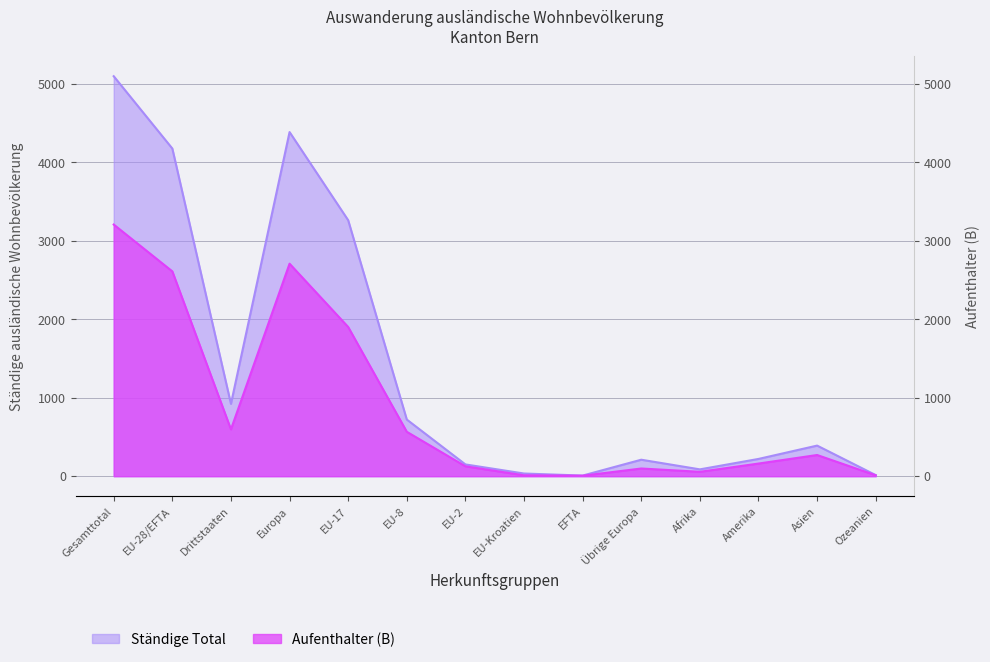

What are all the series names shown in the legend?

Ständige Total, Aufenthalter (B)